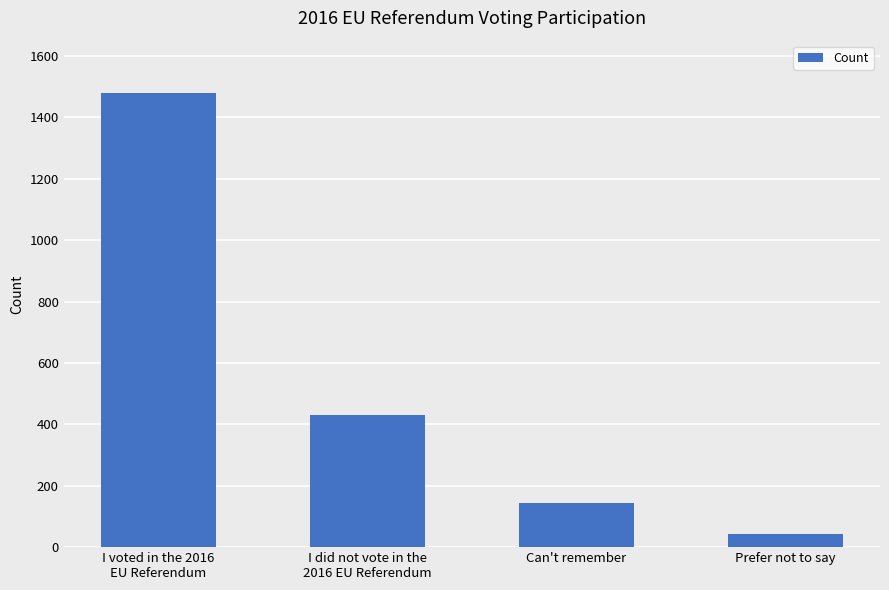

Which category has the highest value across all series?

I voted in the 2016
EU Referendum